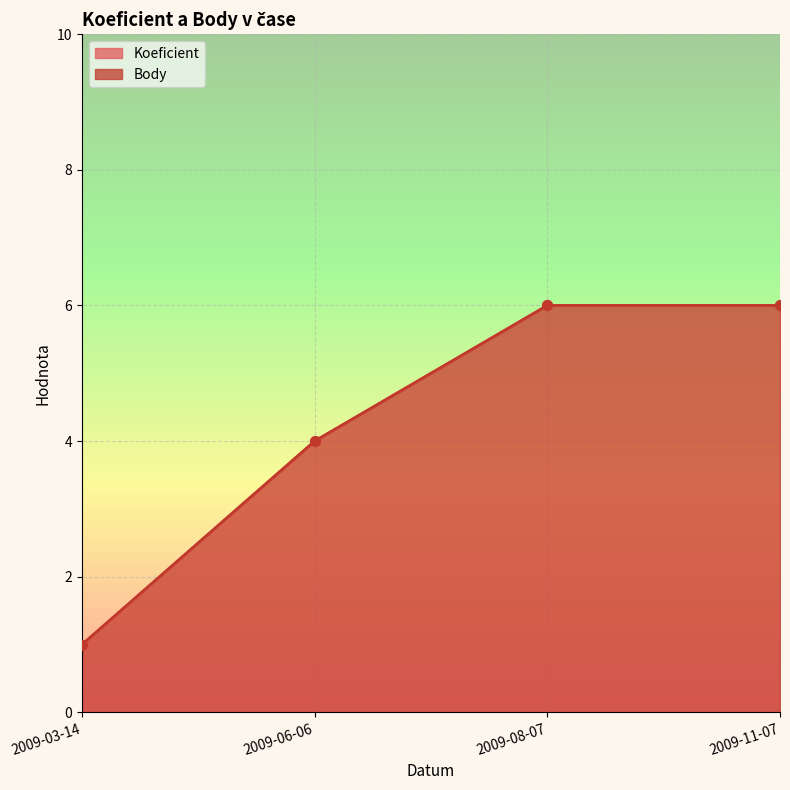

What value does the Body series have at 2009-11-07?

6